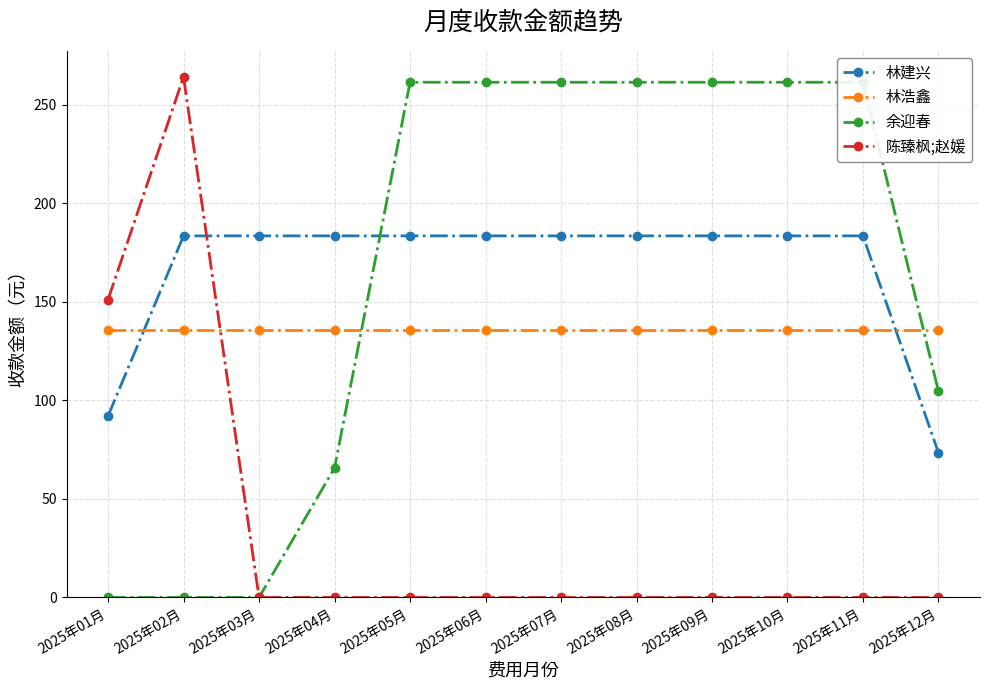

Is this an area chart (filled region under the line)?

No